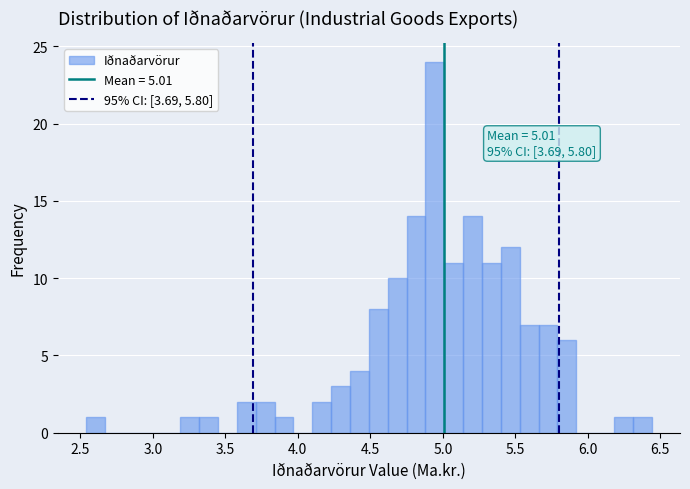

Read against the x-axis, roughly where is the centre of the tallest bar?

4.95